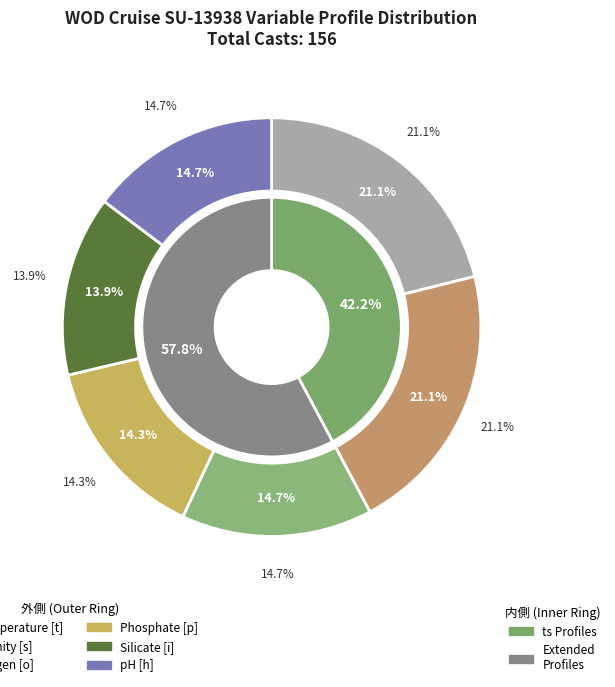

The pH [h] slice represents 6% of the pie. True or false?

False